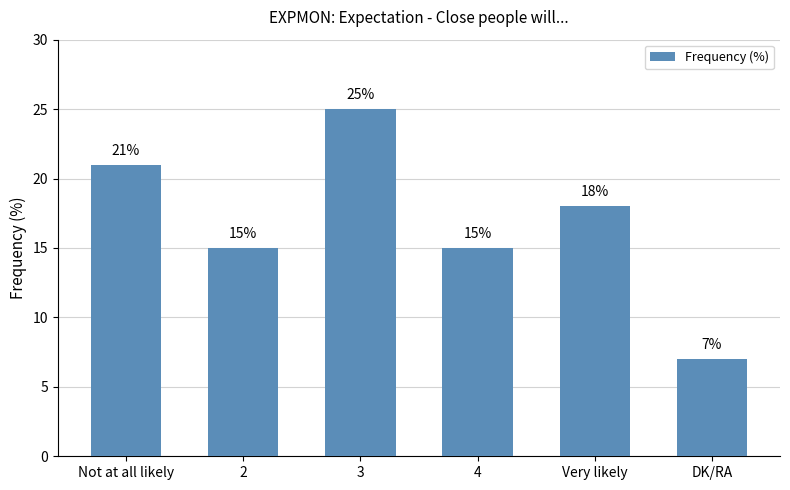

What is the maximum value shown in the chart?

25